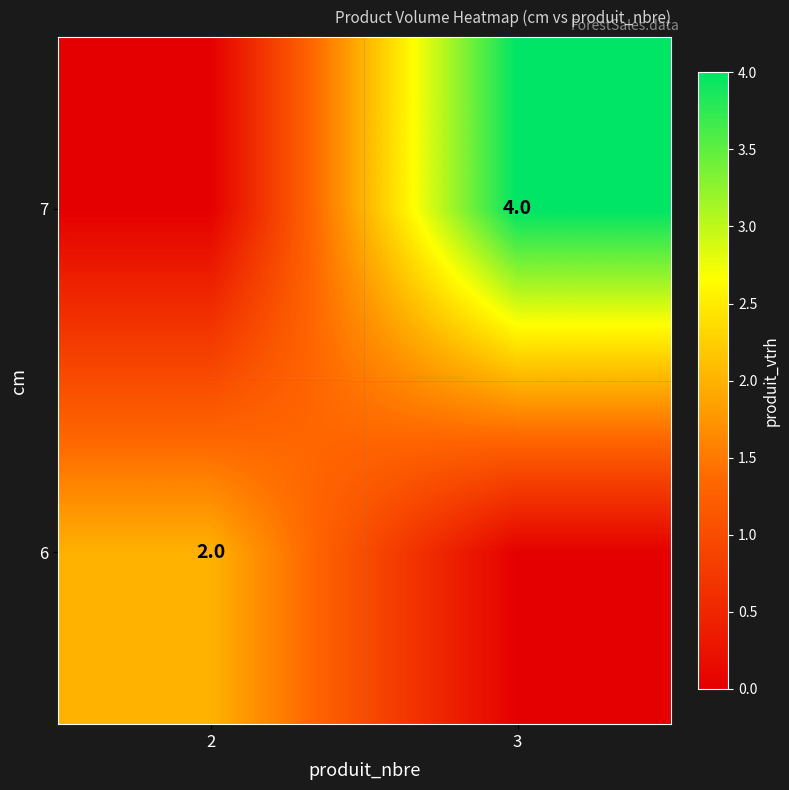

Is it true that 6 equals 1 at 2?

False